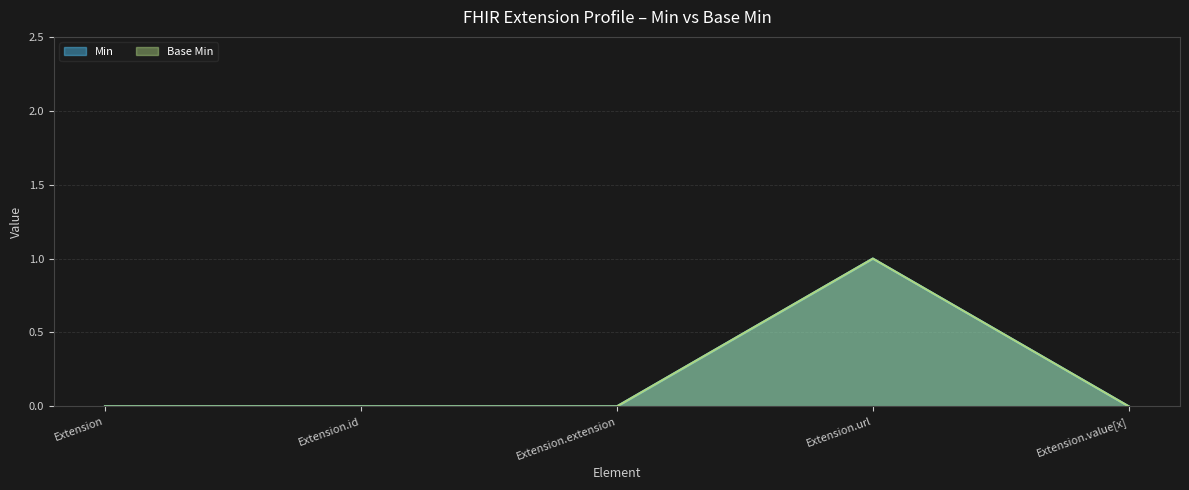

What is the sum of all Base Min values?

1